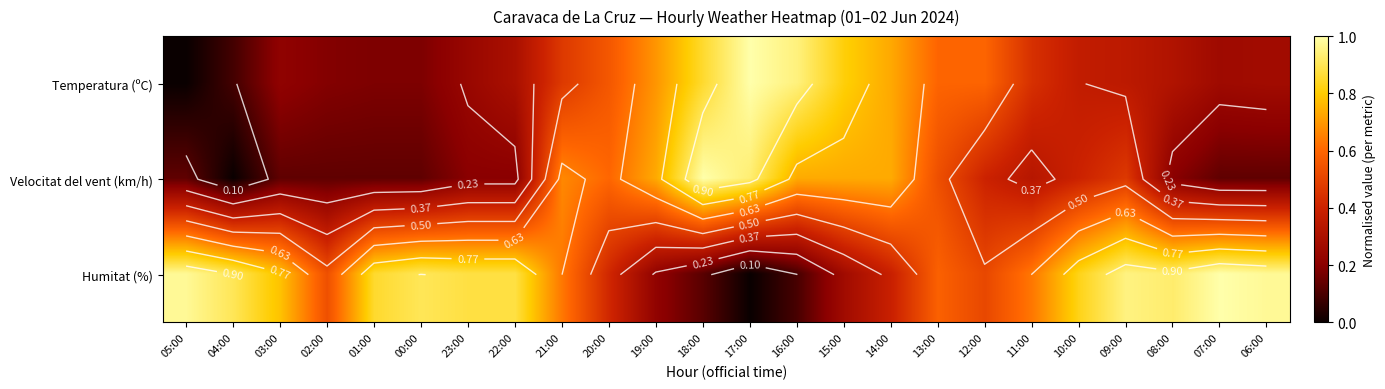

Is it true that Temperatura (ºC) equals 0.3 at 00:00?

False